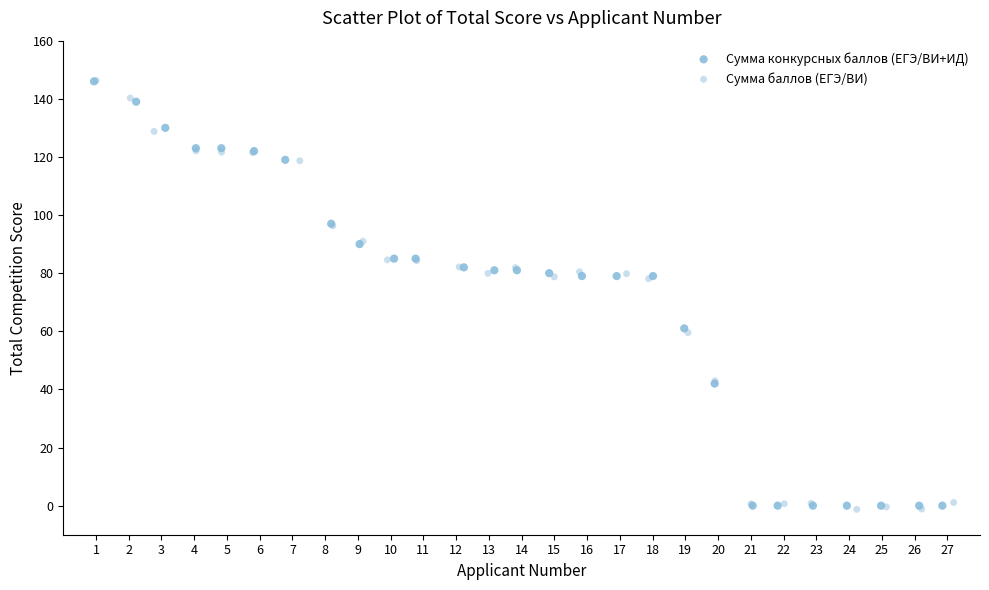

What are all the series names shown in the legend?

Сумма конкурсных баллов (ЕГЭ/ВИ+ИД), Сумма баллов (ЕГЭ/ВИ)